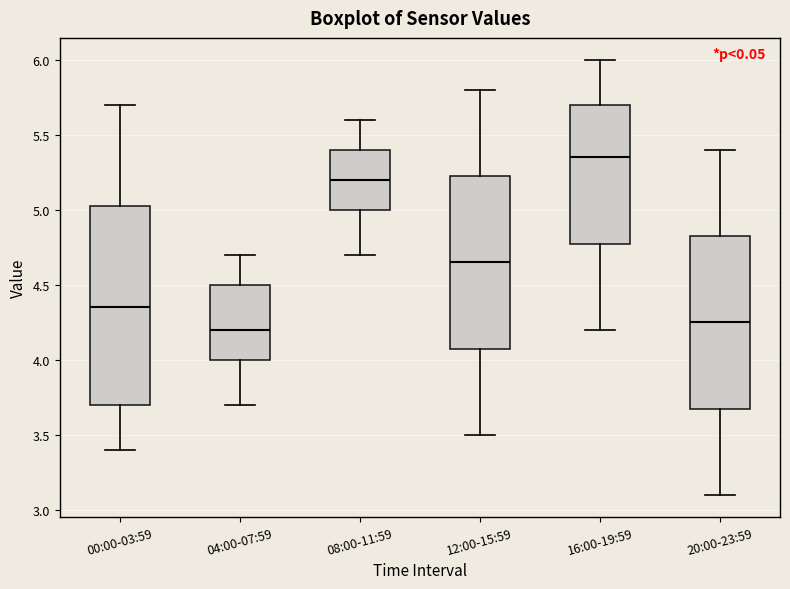

Where does the upper whisker of the box for 00:00-03:59 end on the y-axis? The values are not printed on the chart, so give them approximately, as read against the axis.

5.70